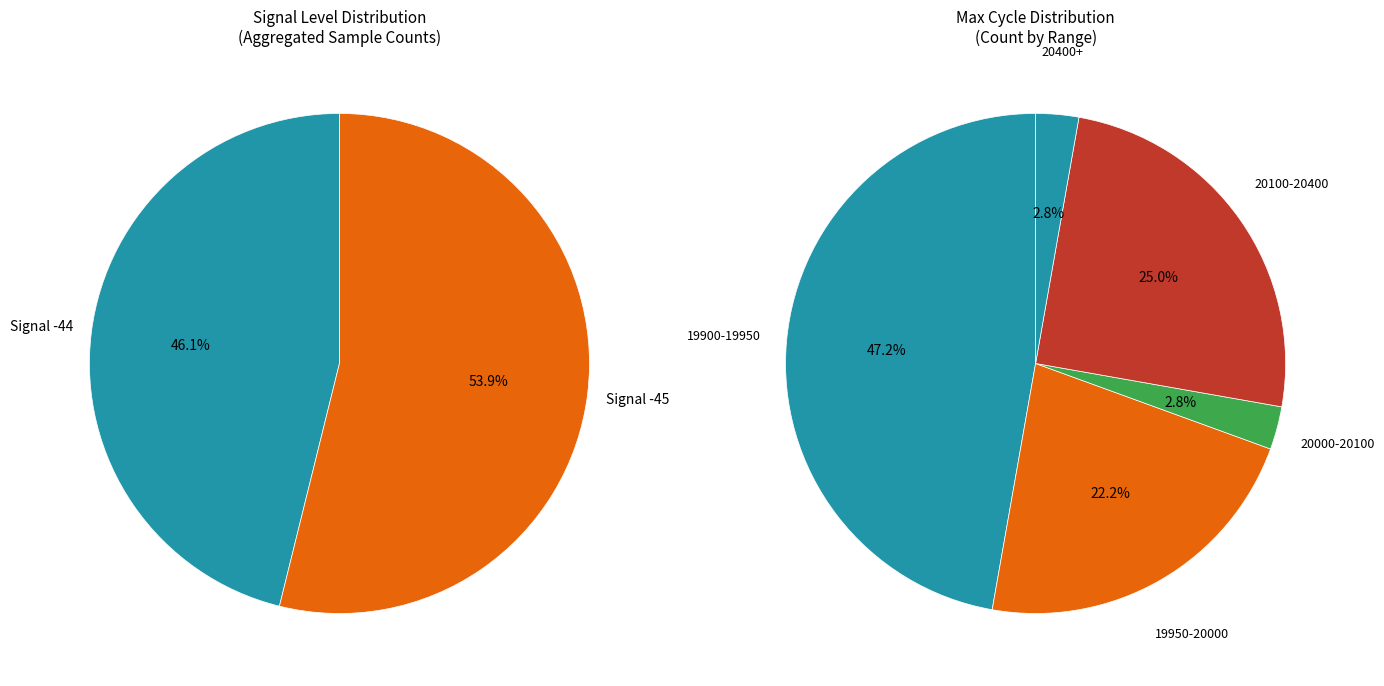

Is it true that -44 is 1% of the pie?

False